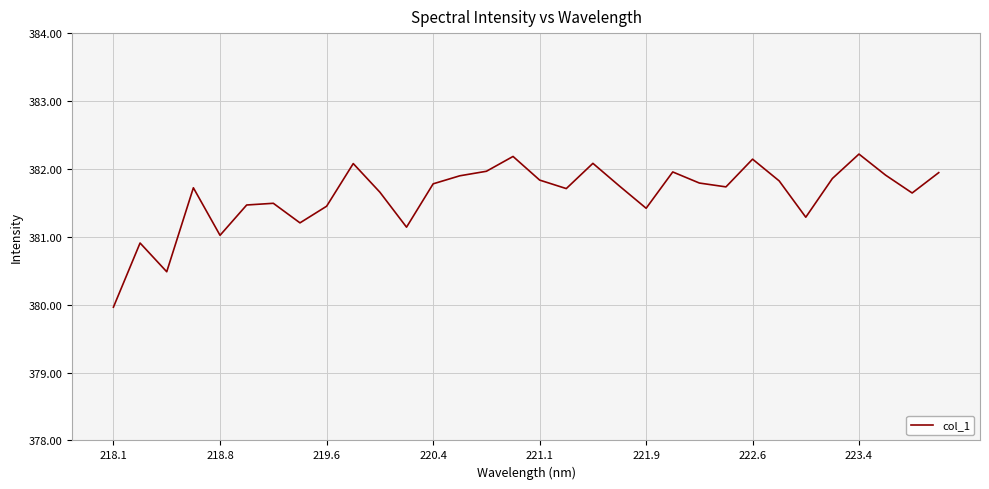

What is the difference between the maximum and minimum values?

2.3